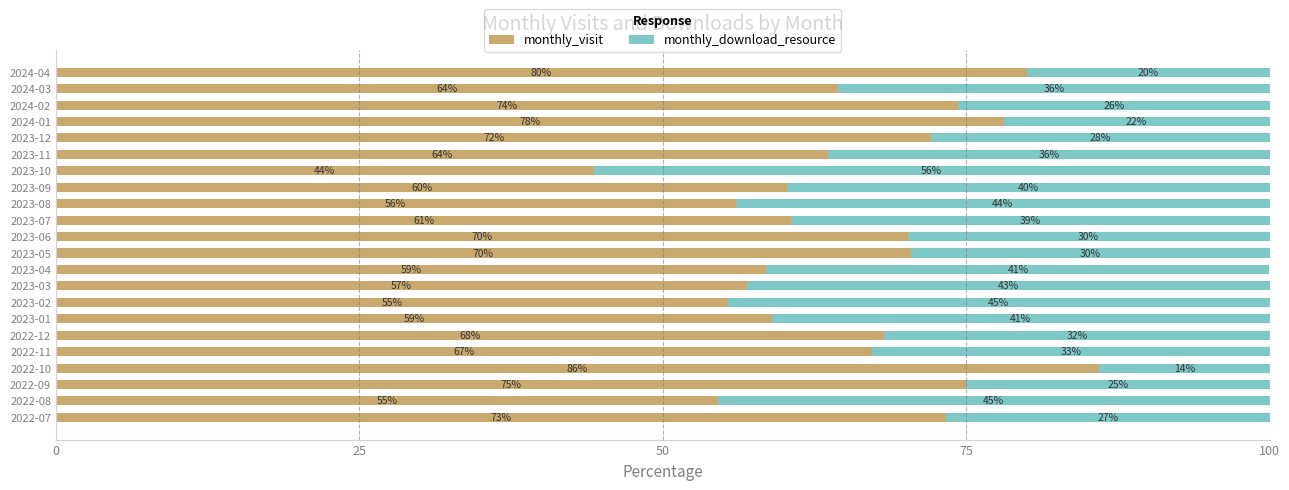

The monthly_visit series shows 55.4 at 2023-02. True or false?

True